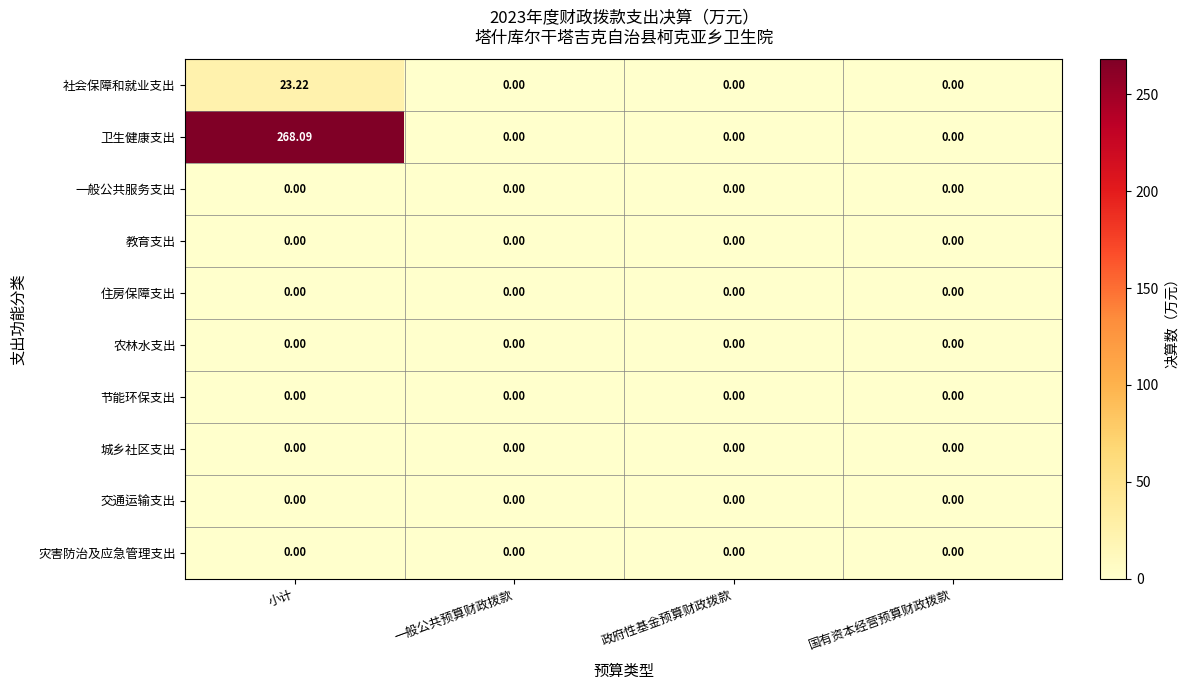

At which category is the sum across all series the highest?

小计